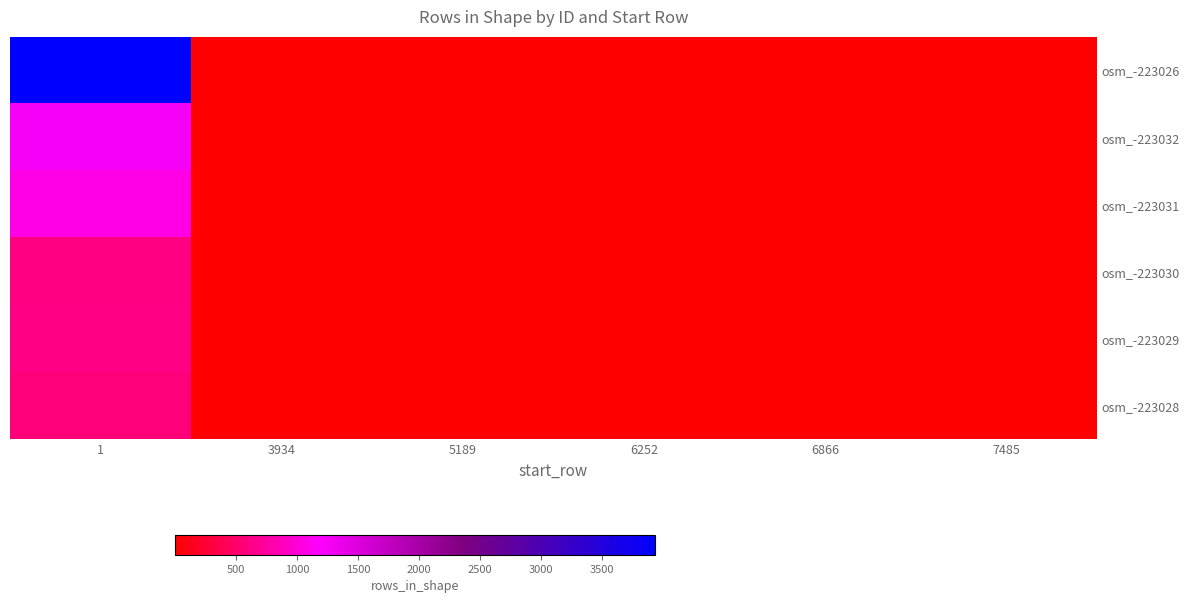

Count the number of data series in this chart.

6